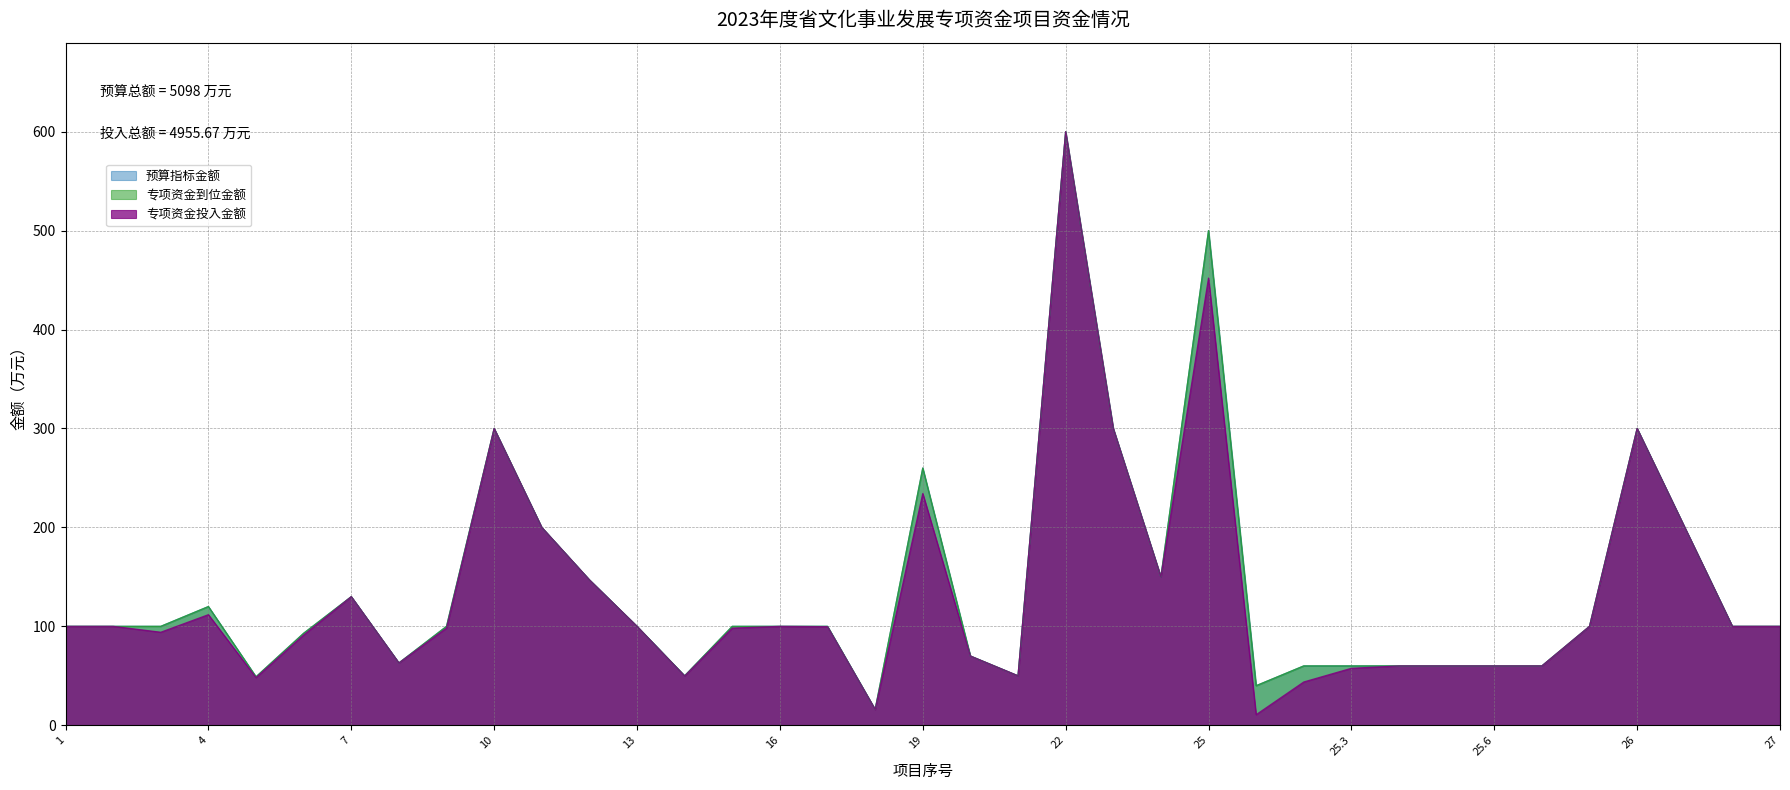

What is the average value of the 专项资金到位金额 series?

137.8